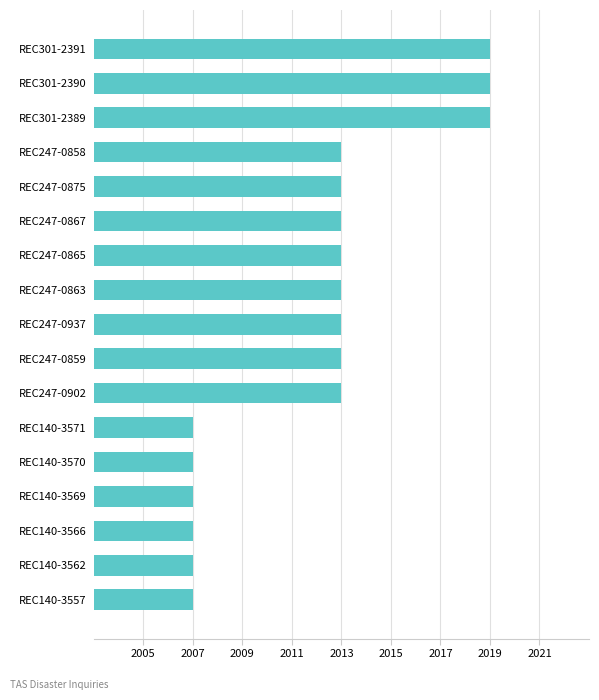

What is the sum of the values at REC140-3566 and REC247-0902?

4020